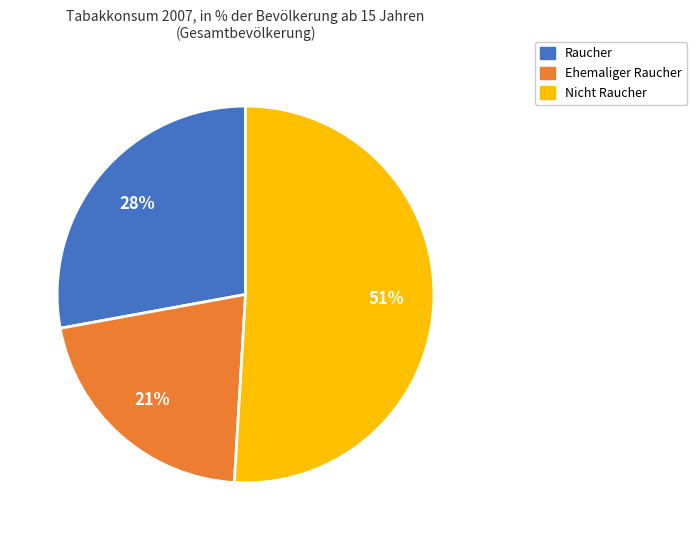

To the nearest percent, what is the average slice percentage?

33%